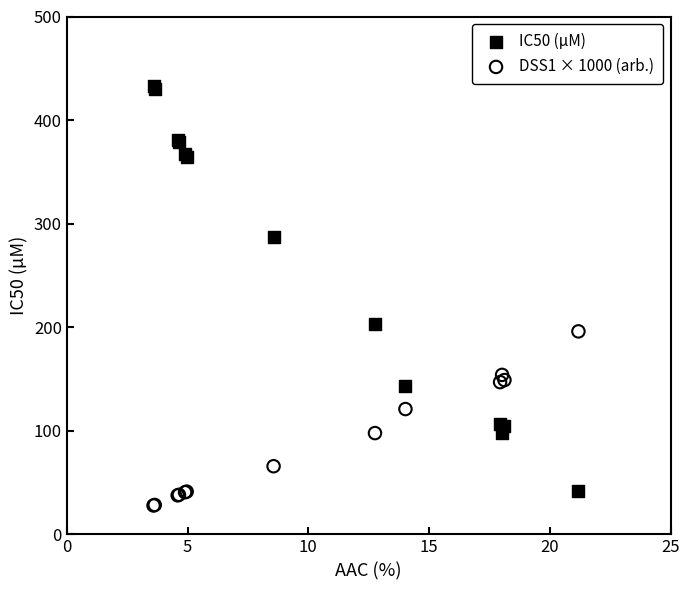

Which series contains the lowest Y value?

DSS1 × 1000 (arb.)